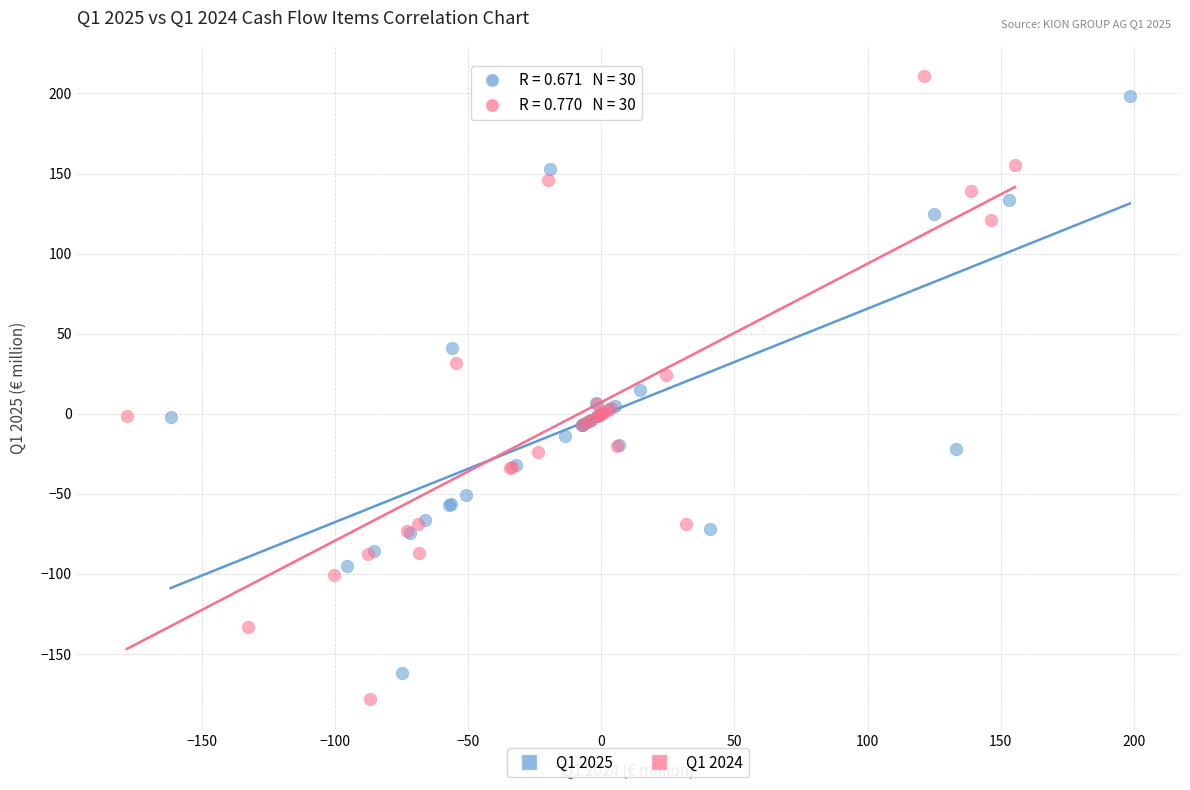

Which series has the largest Y range (max minus min)?

Q1 2024